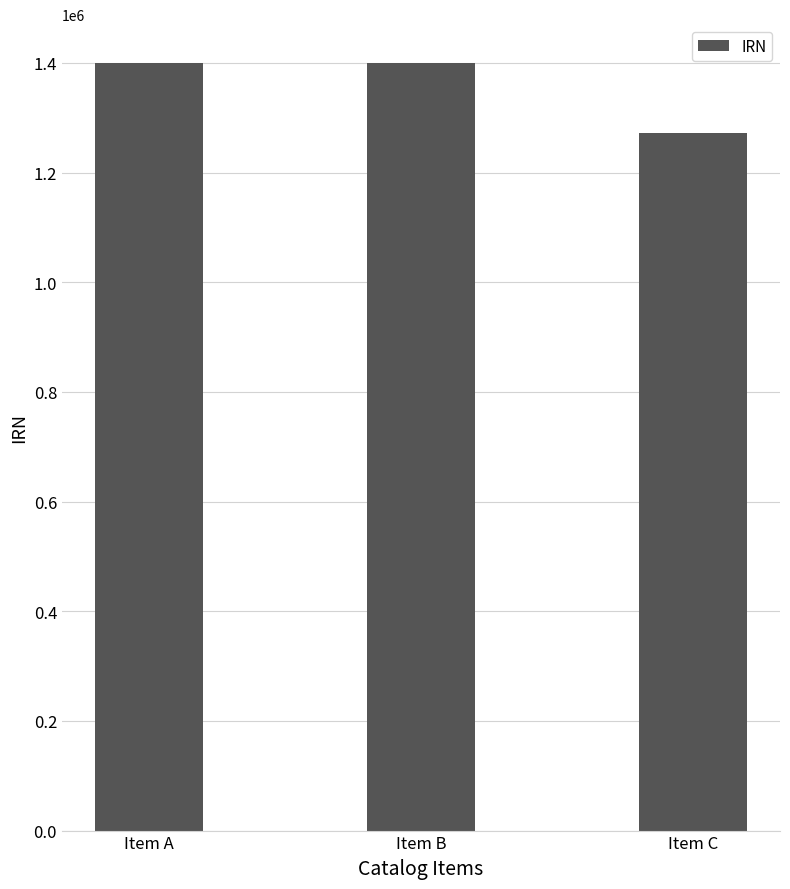

How many bars are there in total?

3